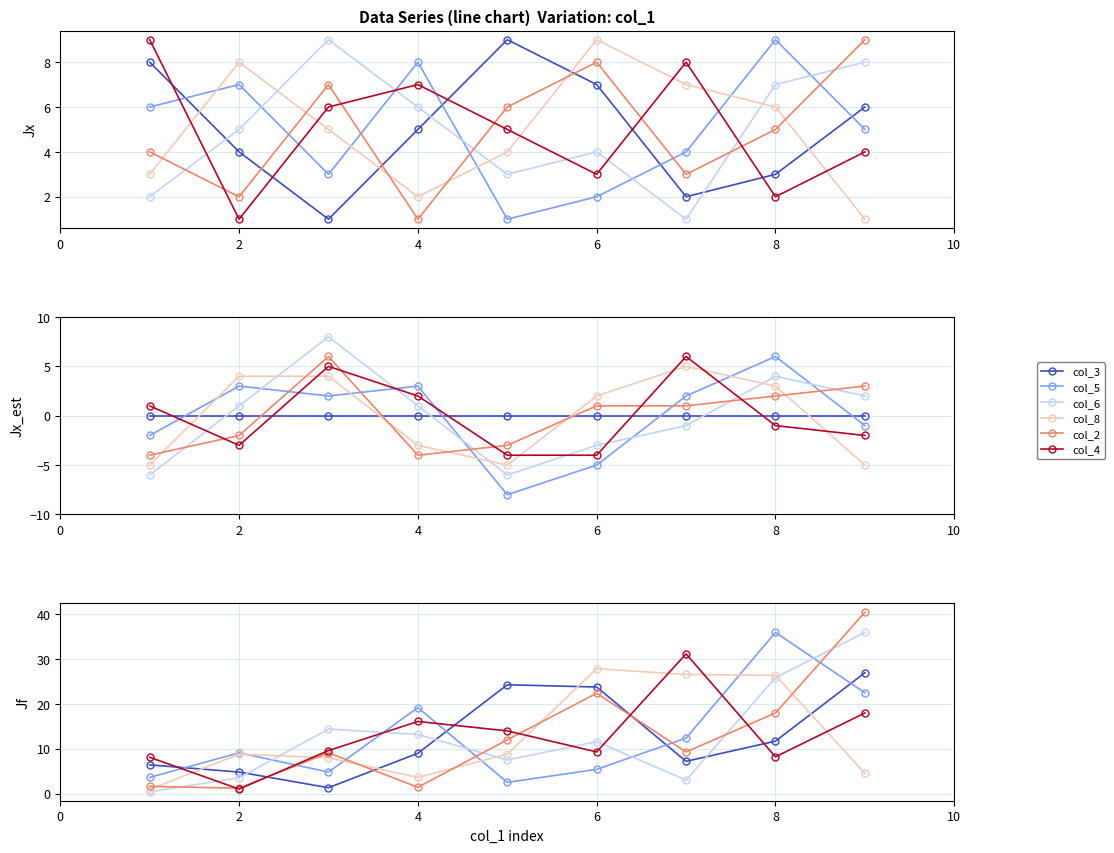

Which series has the largest total across all categories?

col_3